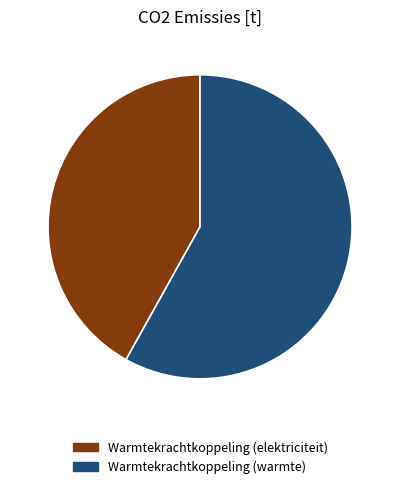

Is Warmtekrachtkoppeling (warmte) the majority of the pie?

Yes